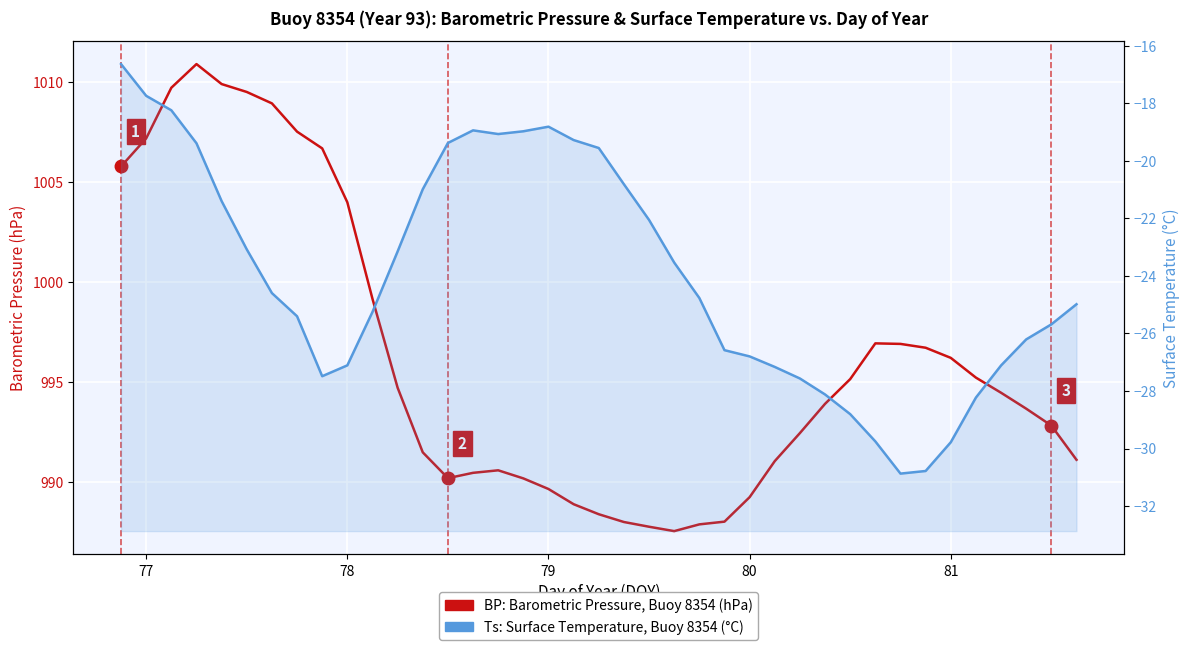

How many values in the Ts: Surface Temperature, Buoy 8354 (°C) series exceed -24?

18